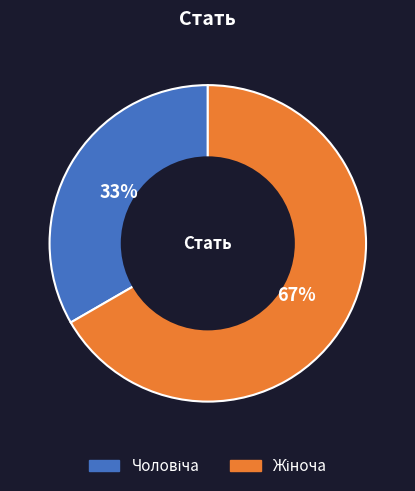

Does any single category account for the majority?

Yes